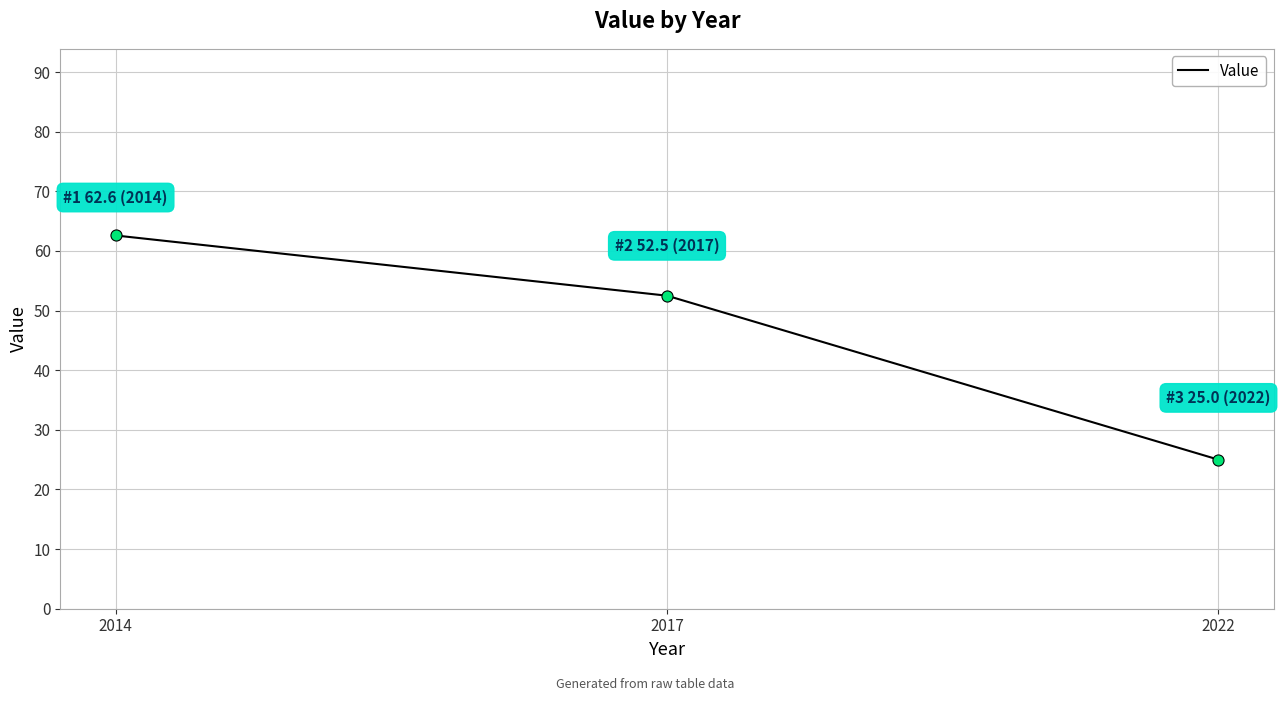

Does the chart have visible grid lines?

Yes